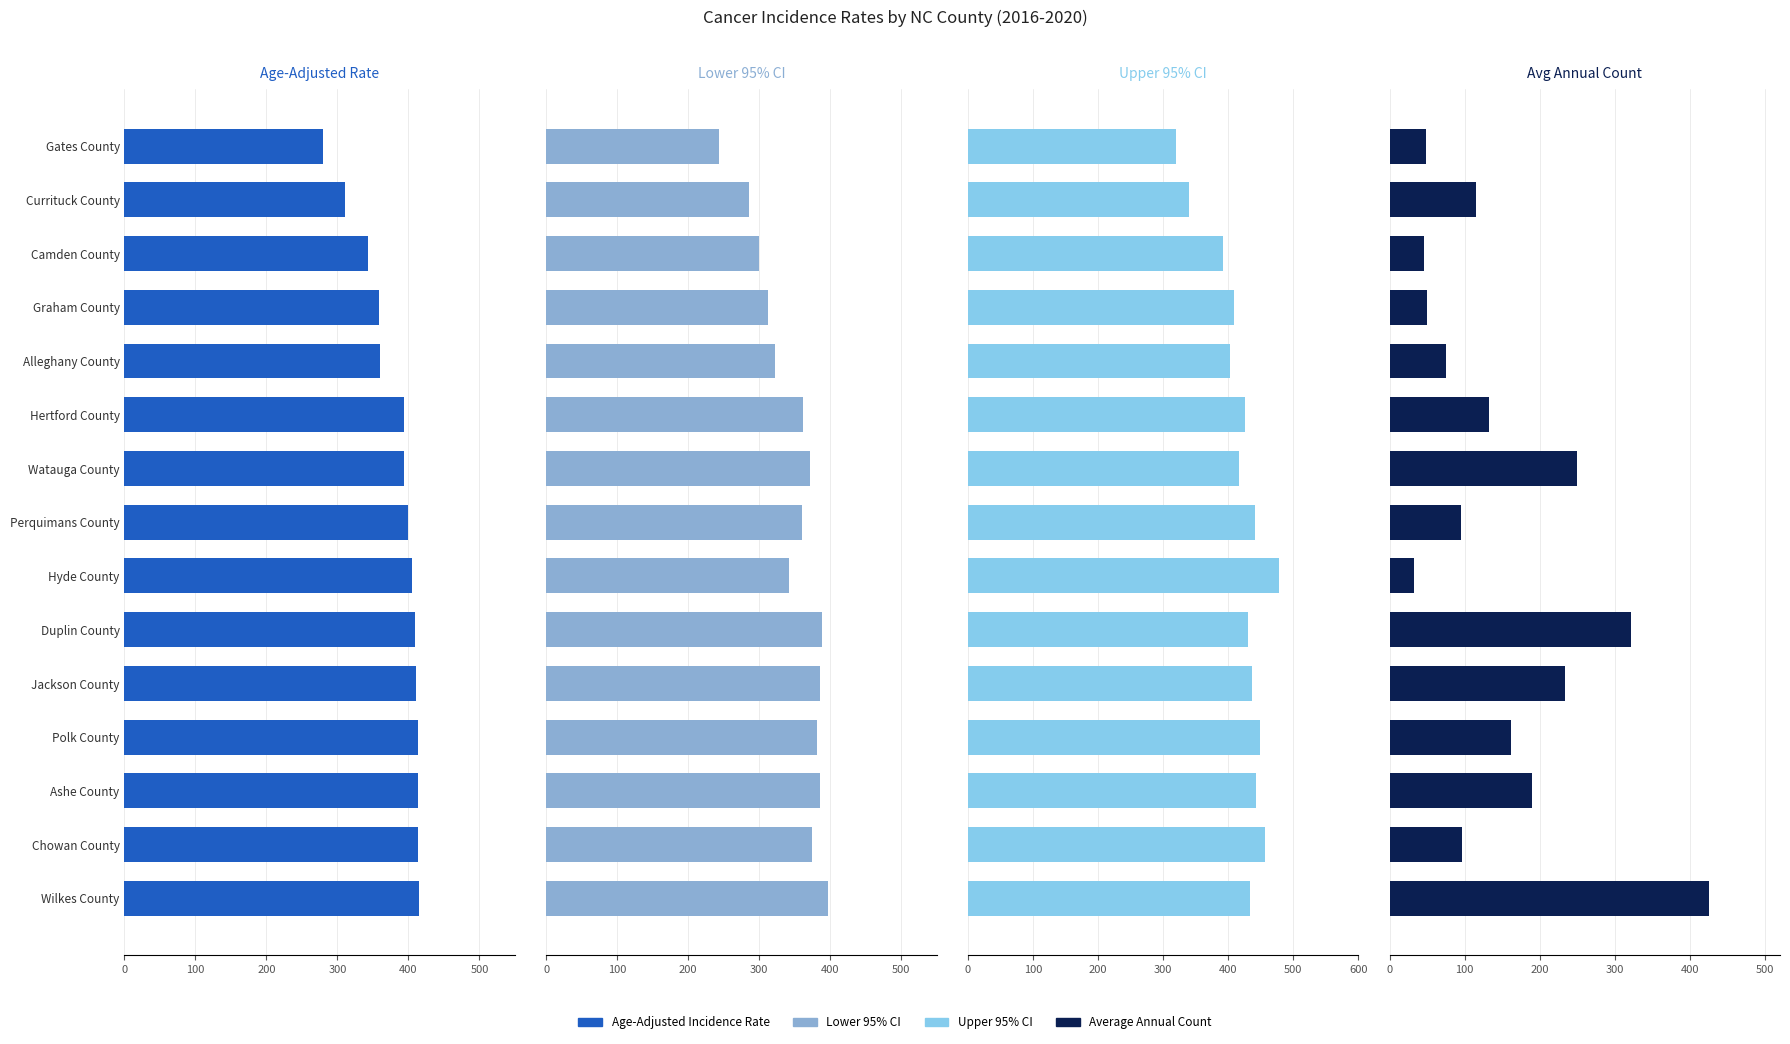

Does the chart contain any negative values?

No